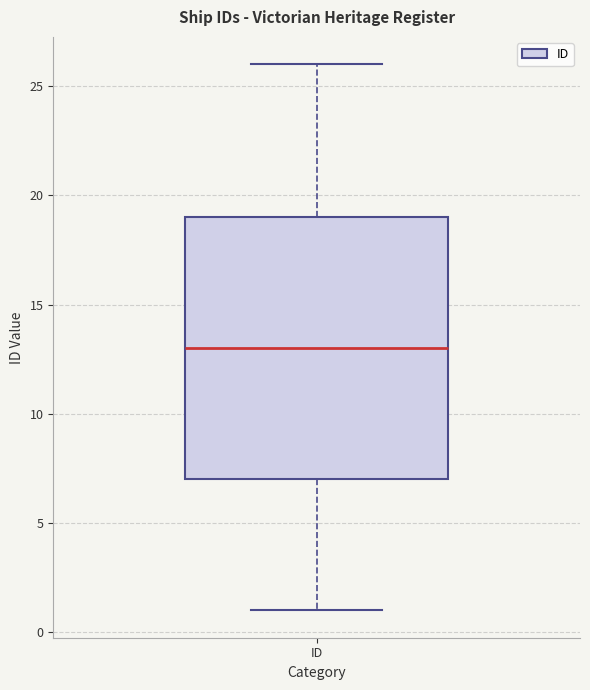

Read this box plot against the y-axis: the position of the median line, the range covered by the box, and the ends of both whiskers. The values are not printed on the chart, so give them approximately, as read against the axis.

median 13, box 7 to 19, whiskers 1 to 26